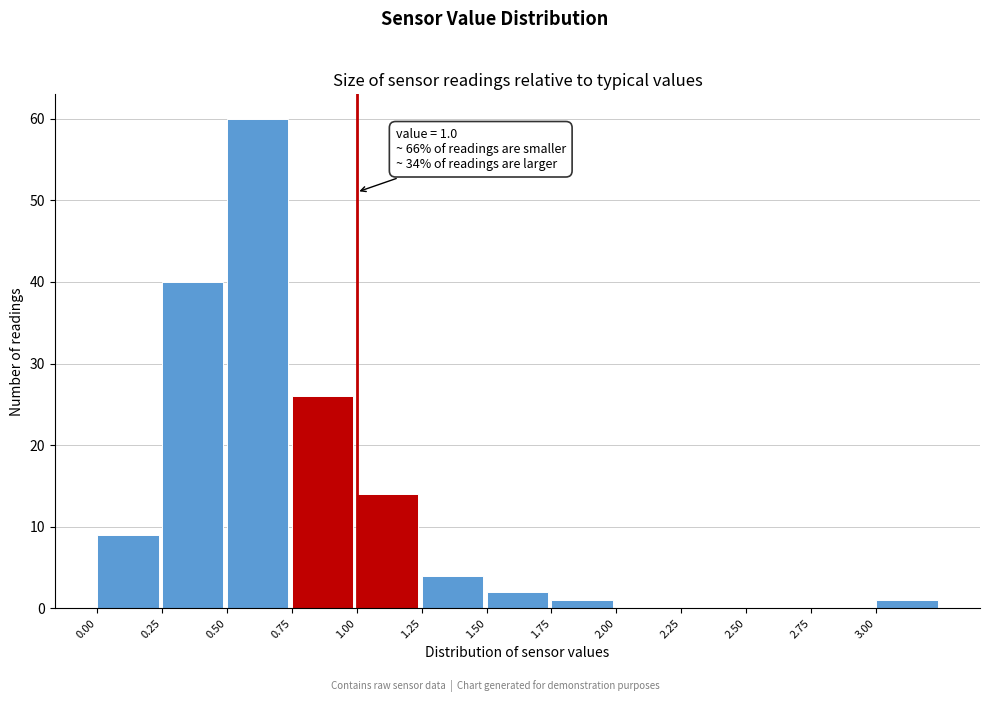

Over which range of the x-axis is the bar tallest?

0.50 to 0.75